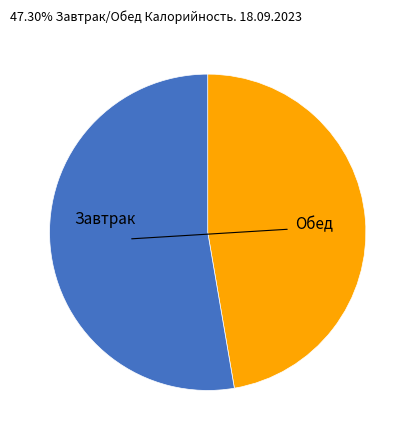

Count the number of slices in the pie.

2